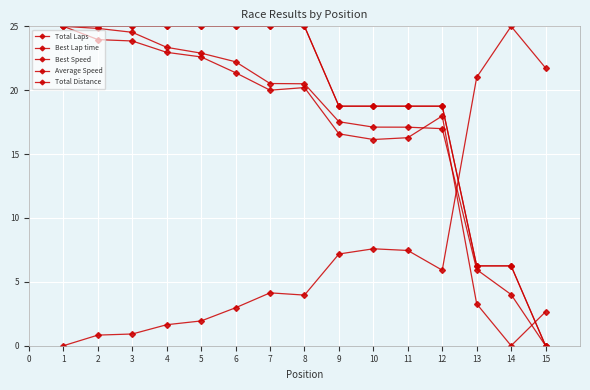

Is this an area chart (filled region under the line)?

No